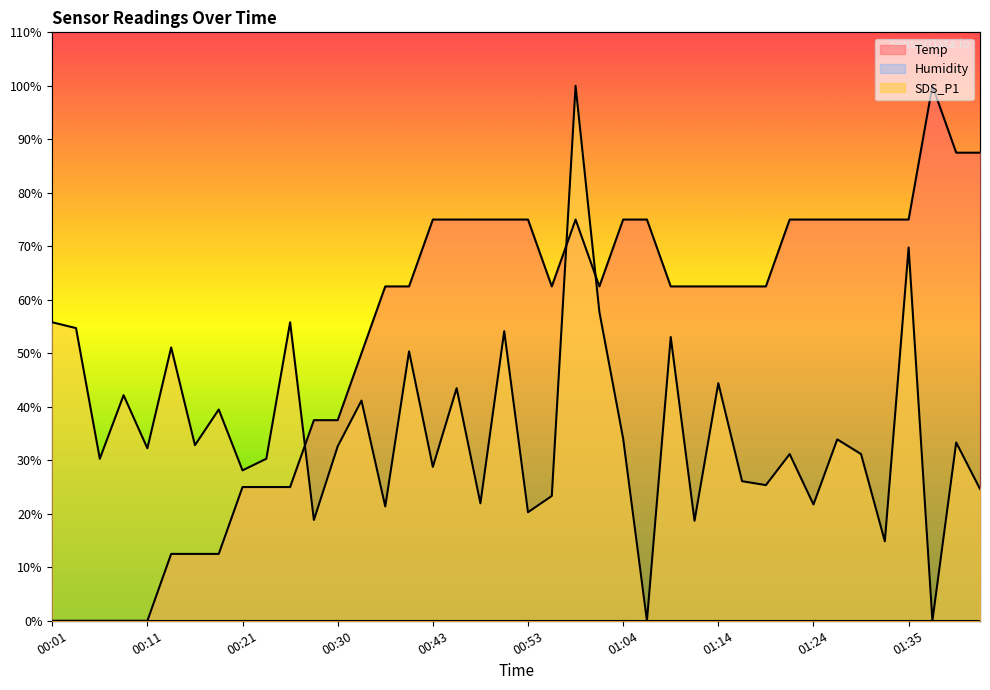

What is the sum of all SDS_P1 values?

1429.1